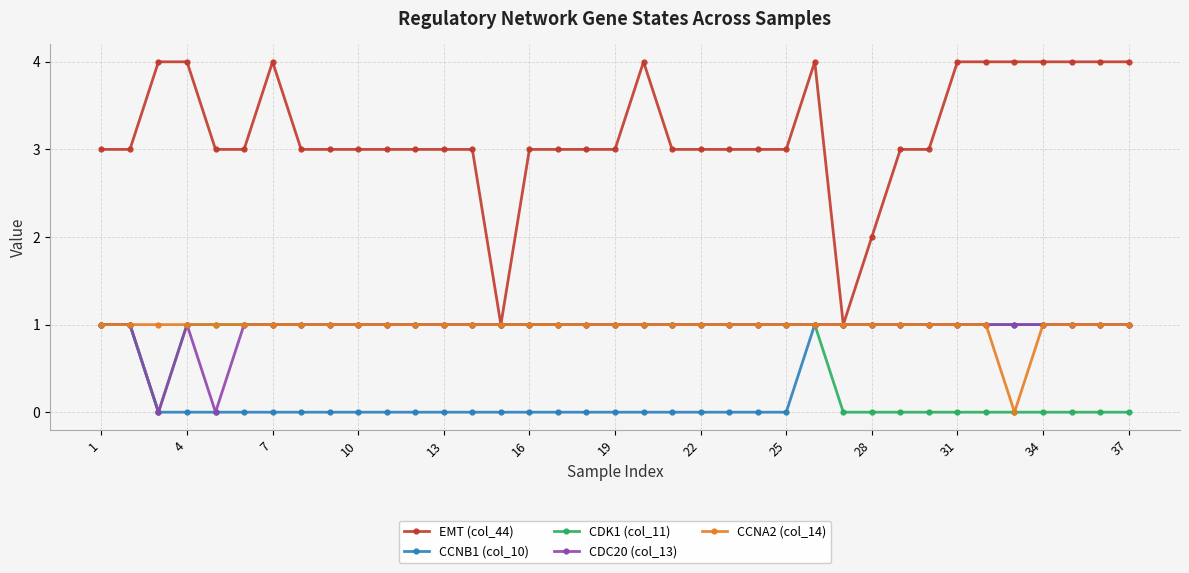

Count the number of data series in this chart.

5